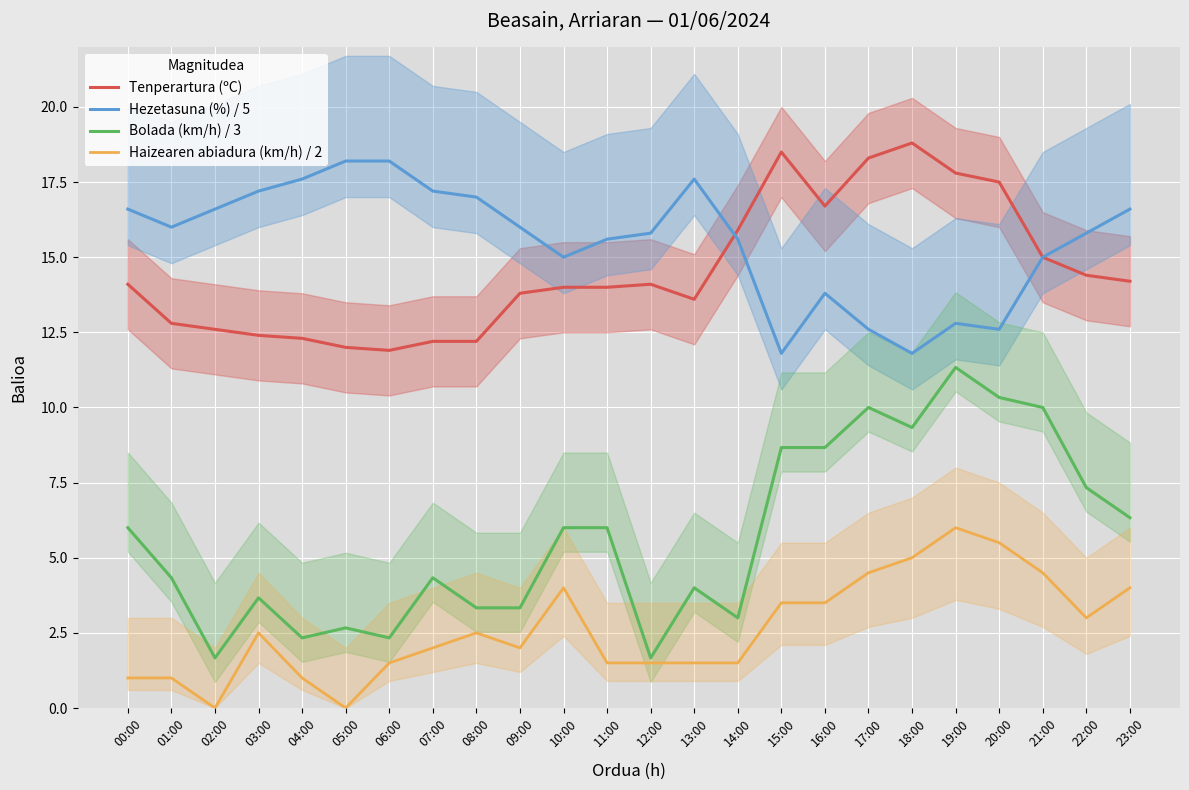

Where is Tenperartura (ºC) nearest to the value 15?

21:00